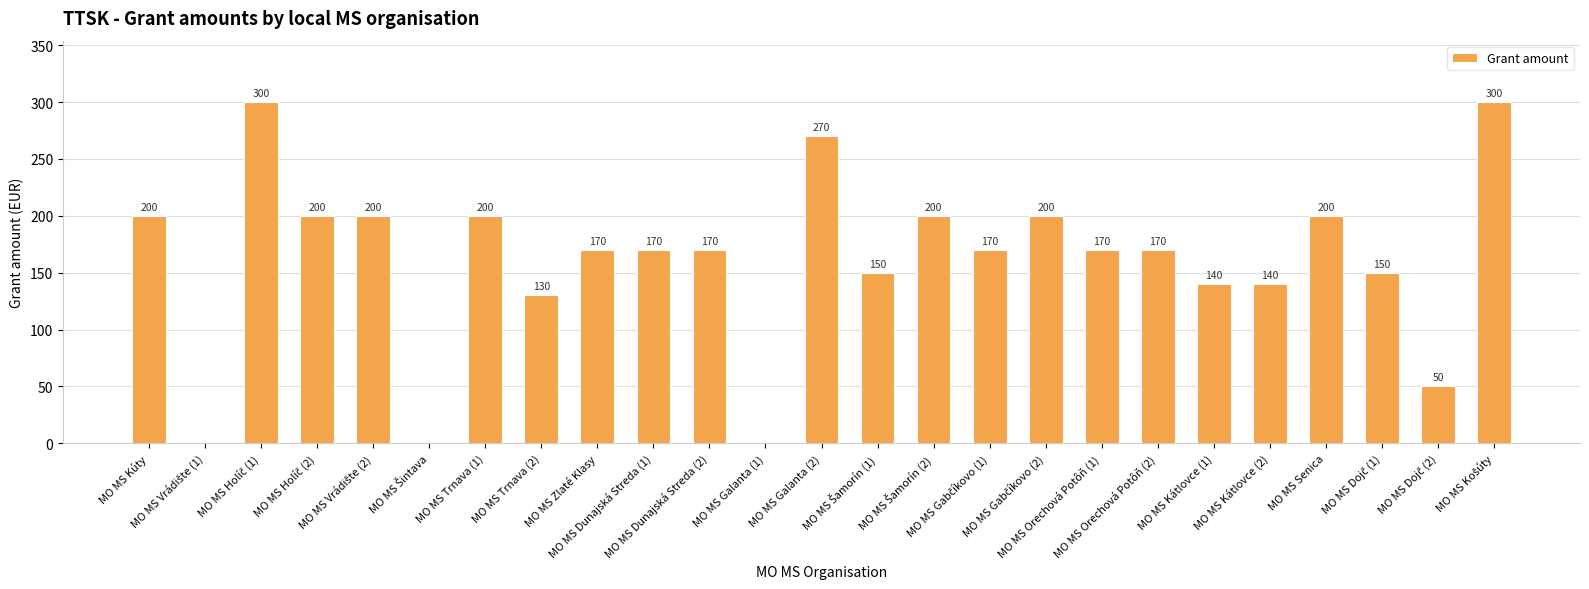

What is the sum of all values?

4050